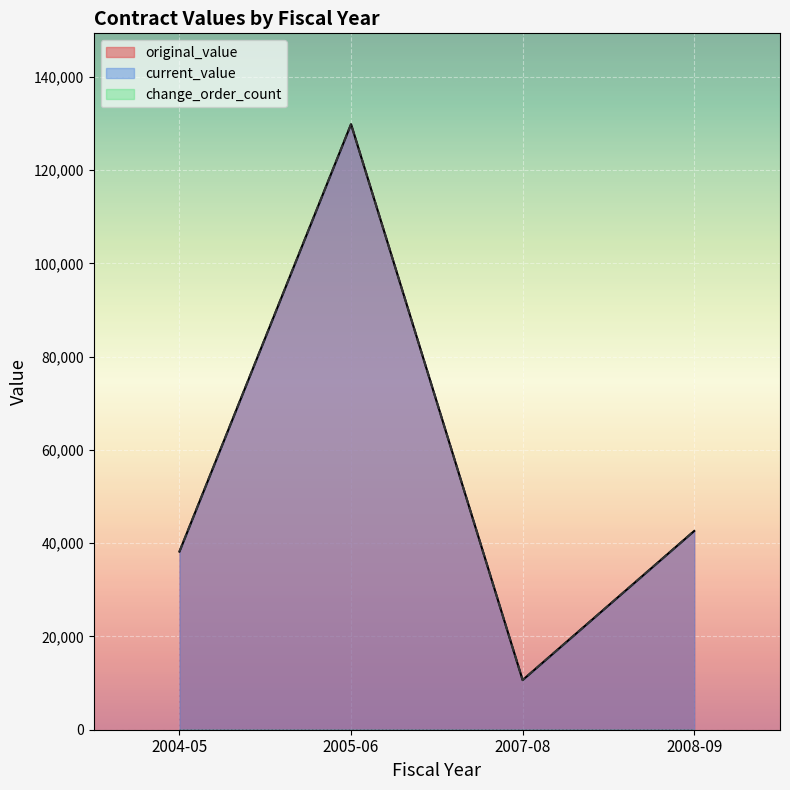

At which category does the chart reach its peak across all series?

2005-06